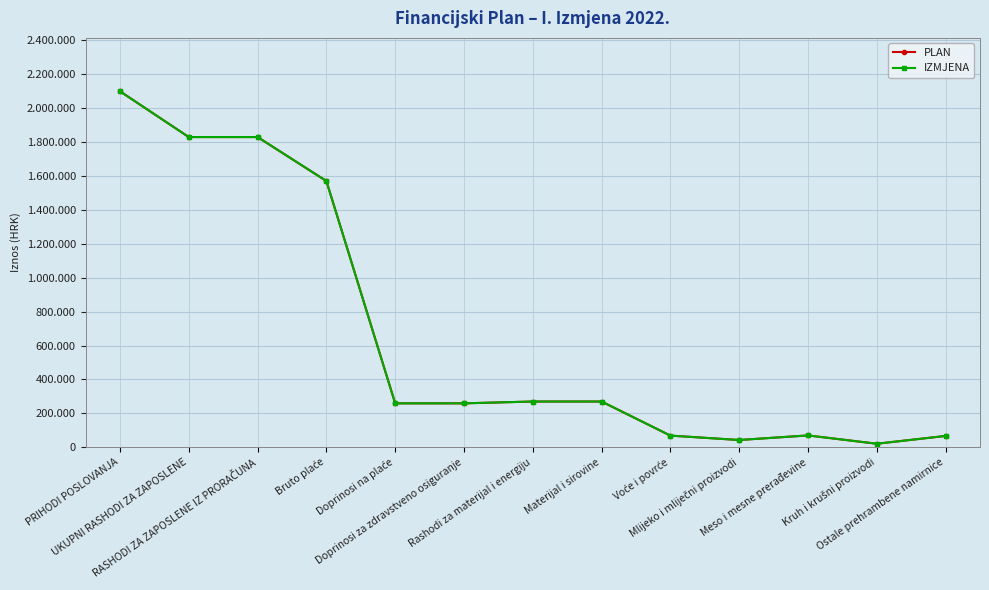

True or false: PLAN and IZMJENA cross at least once.

False